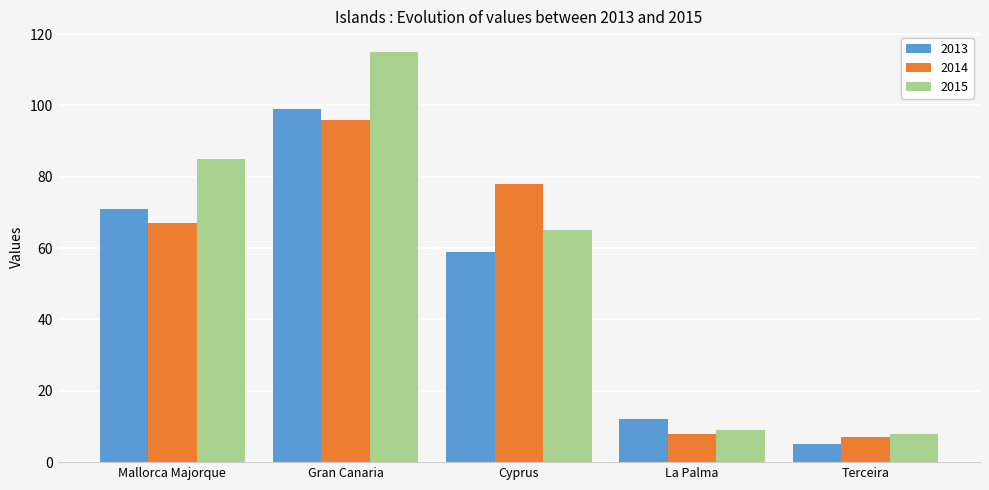

Which category has the lowest value in the 2015 series?

Terceira